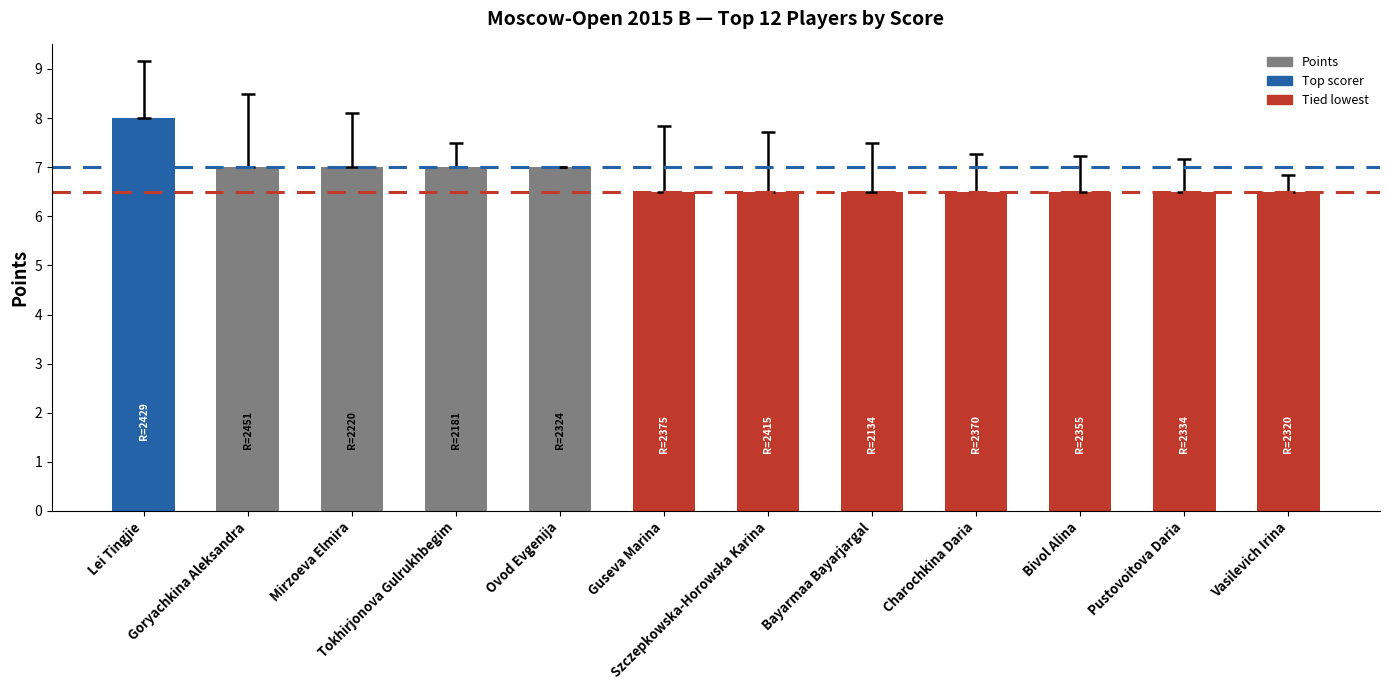

The chart shows a value of 10.6 at Bivol Alina. True or false?

False